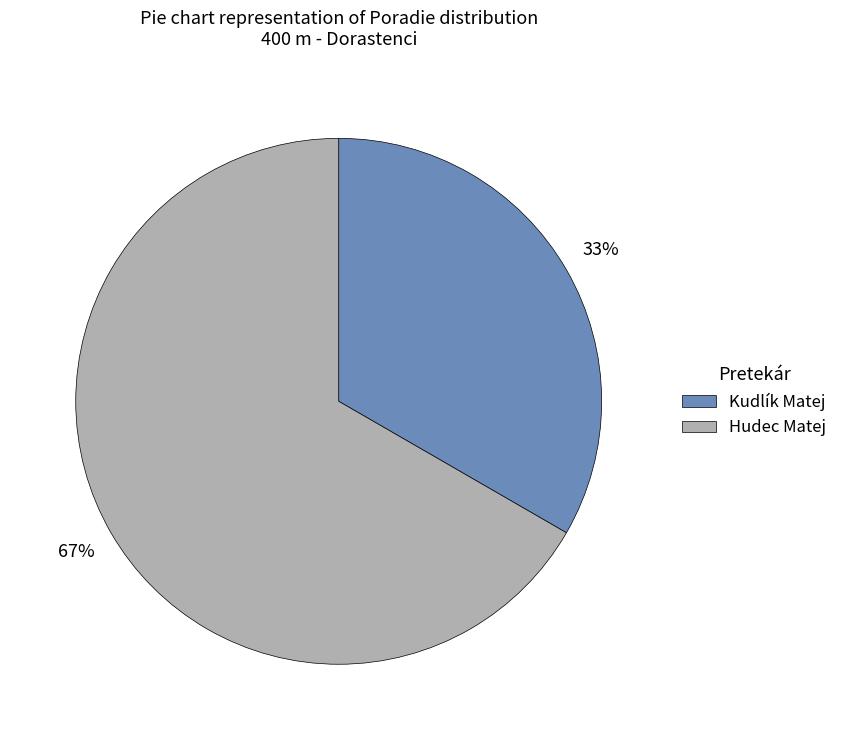

Rank the categories by value from highest to lowest.

Hudec Matej, Kudlík Matej